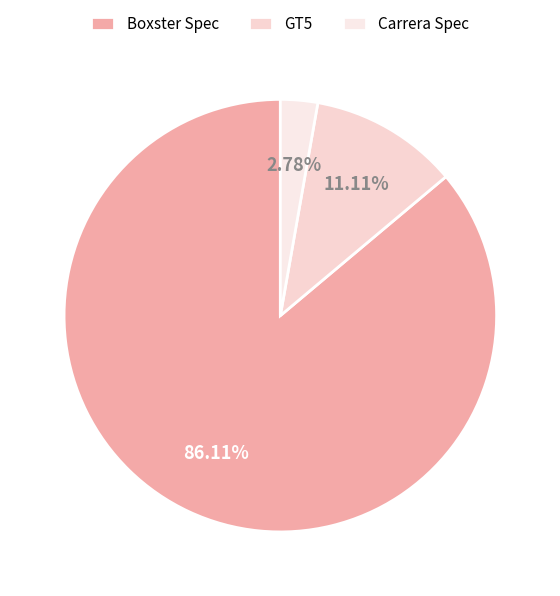

Count the number of slices in the pie.

3